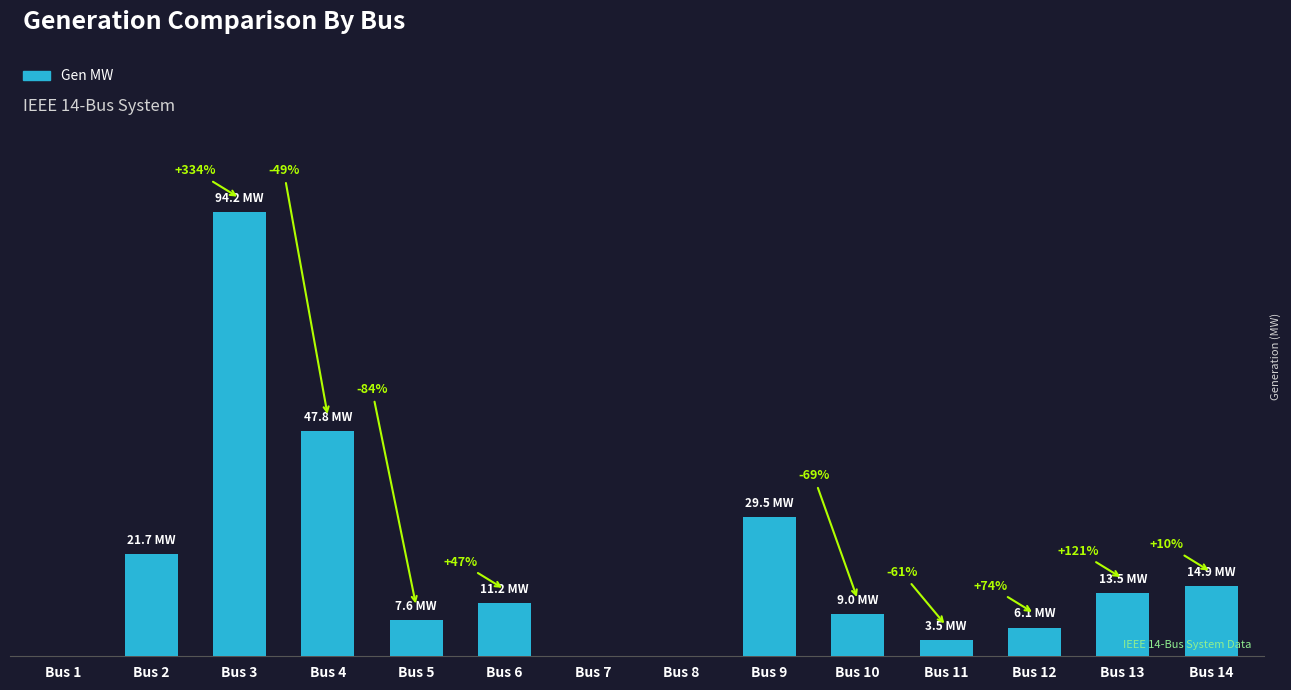

Are the bars horizontal?

No